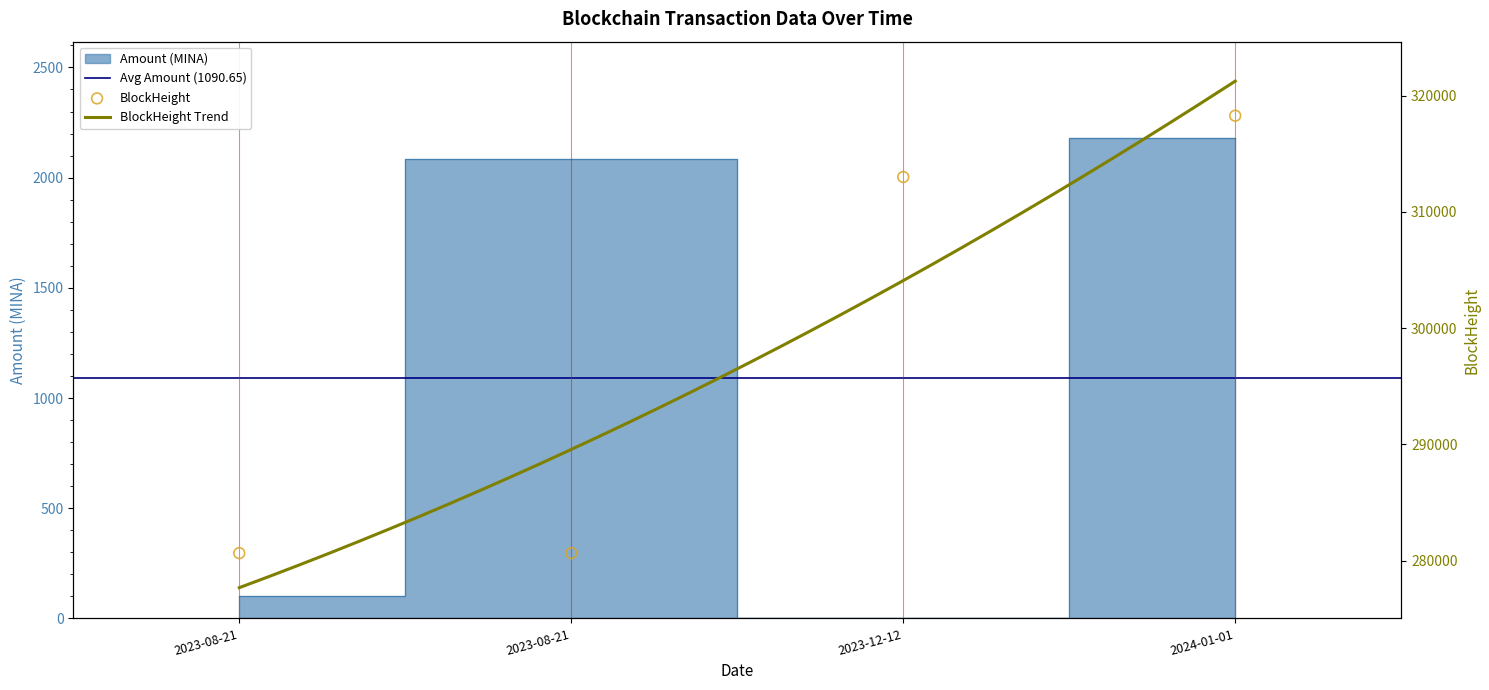

Is the value of BlockHeight at 2024-01-01 greater than the value of Amount at 2023-08-21?

Yes